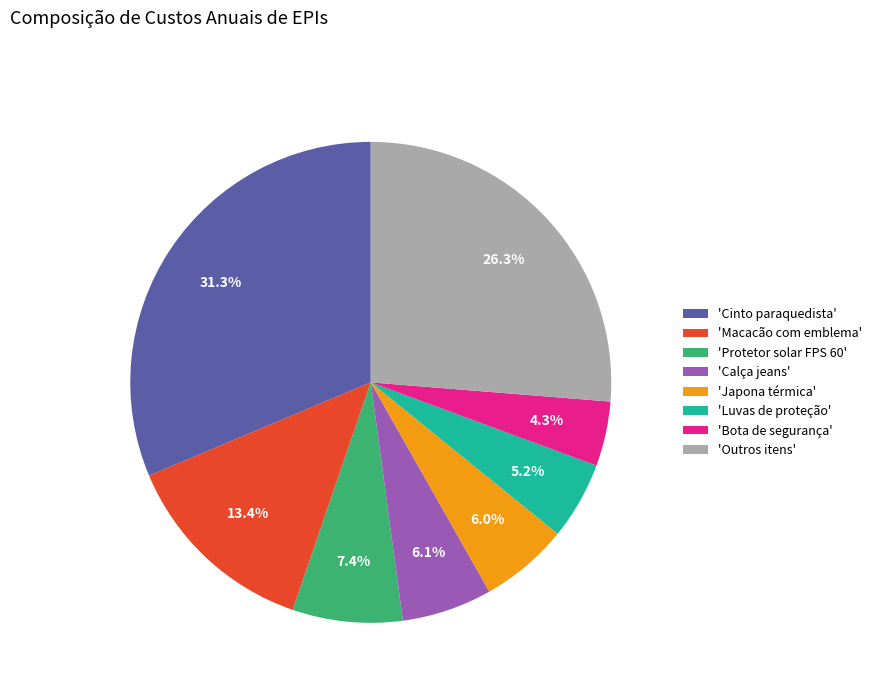

Which has a higher value, 'Luvas de proteção' or 'Protetor solar FPS 60'?

'Protetor solar FPS 60'